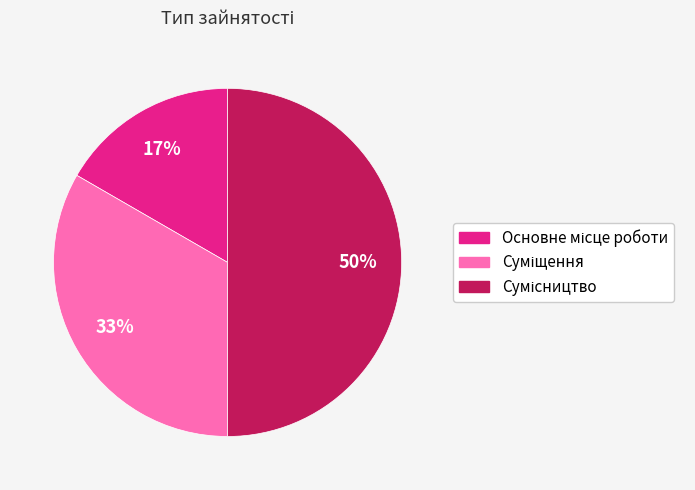

How many segments does this pie chart have?

3